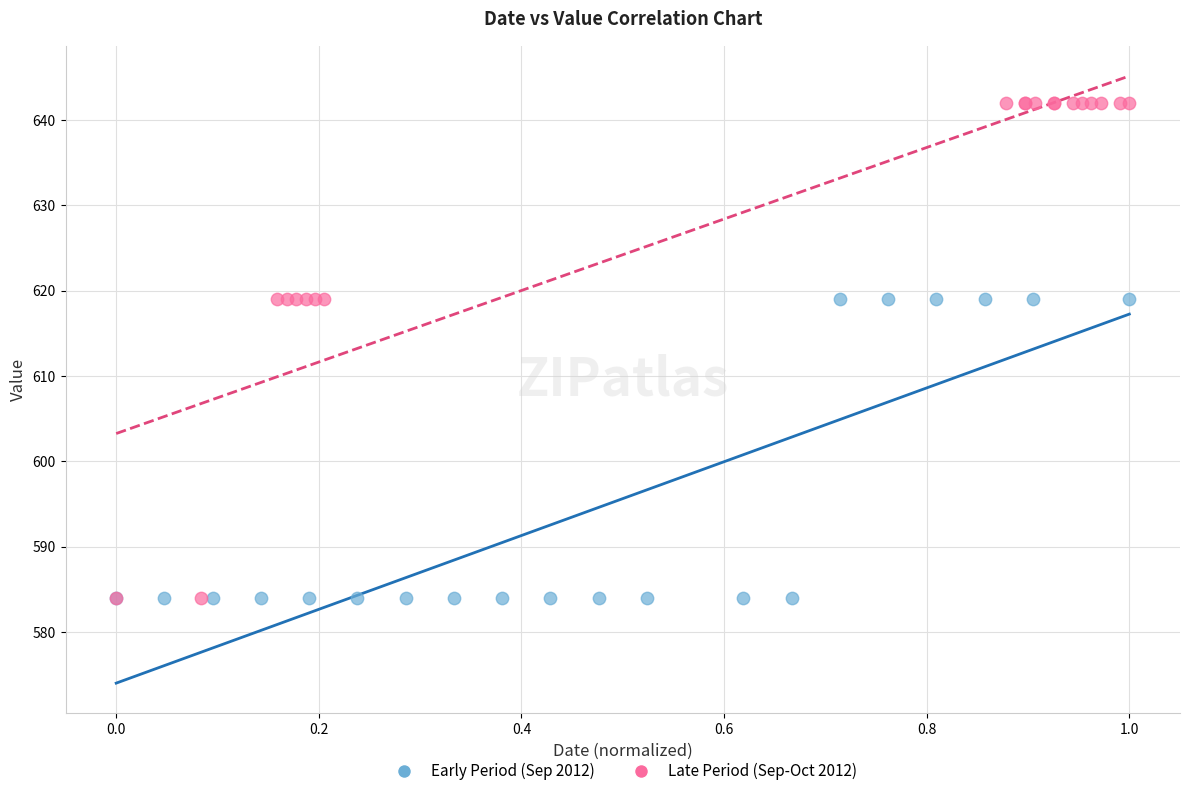

Which series has the widest spread of Y values?

Late Period (Sep-Oct 2012)